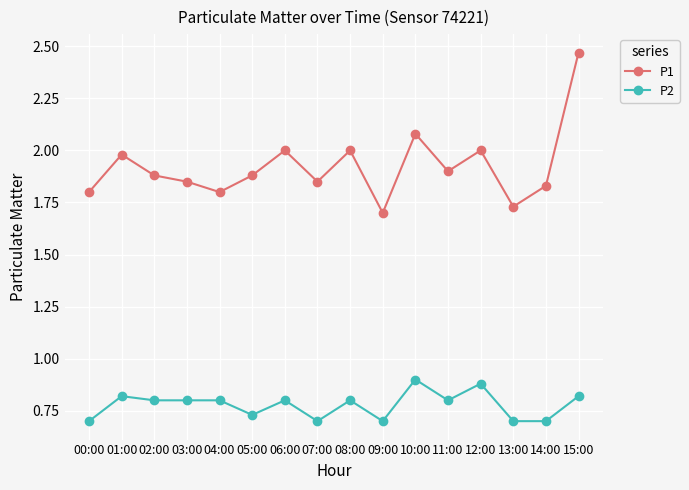

List the series in order of their overall mean, lowest first.

P2, P1